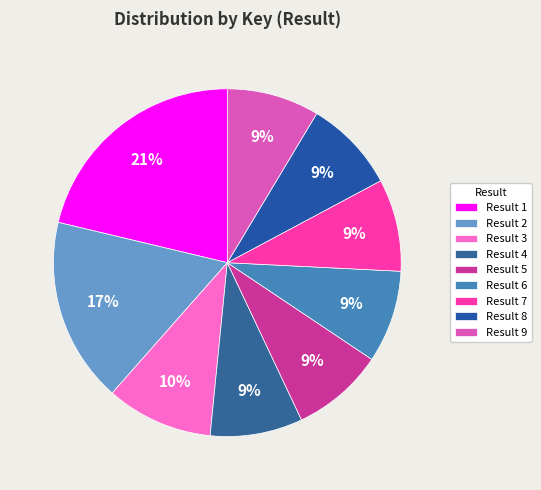

How many slices are in this pie chart?

9